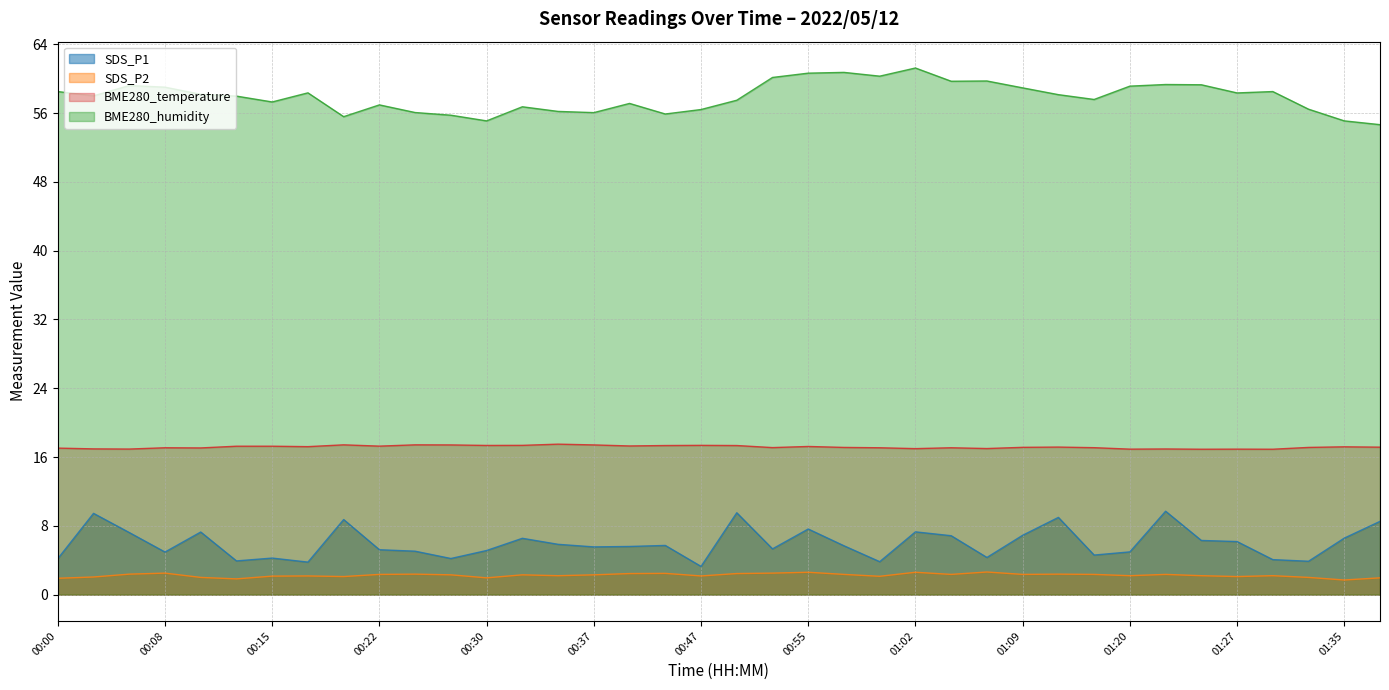

True or false: SDS_P2 and BME280_humidity intersect in this chart.

False